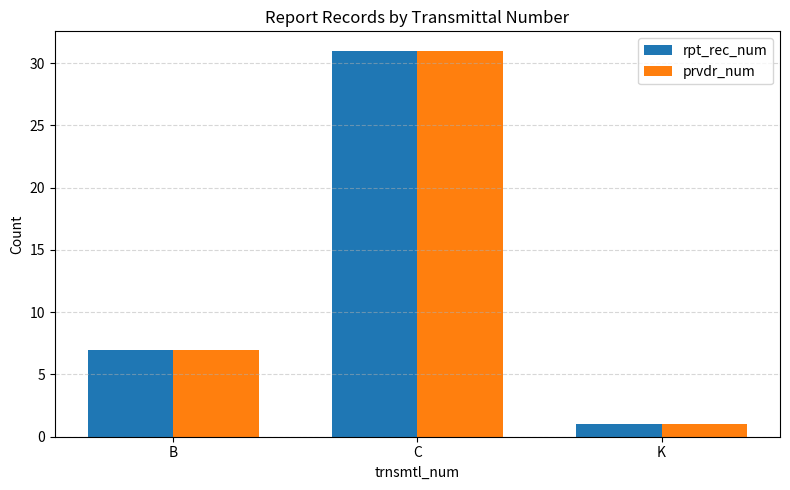

What is the smallest value displayed?

1